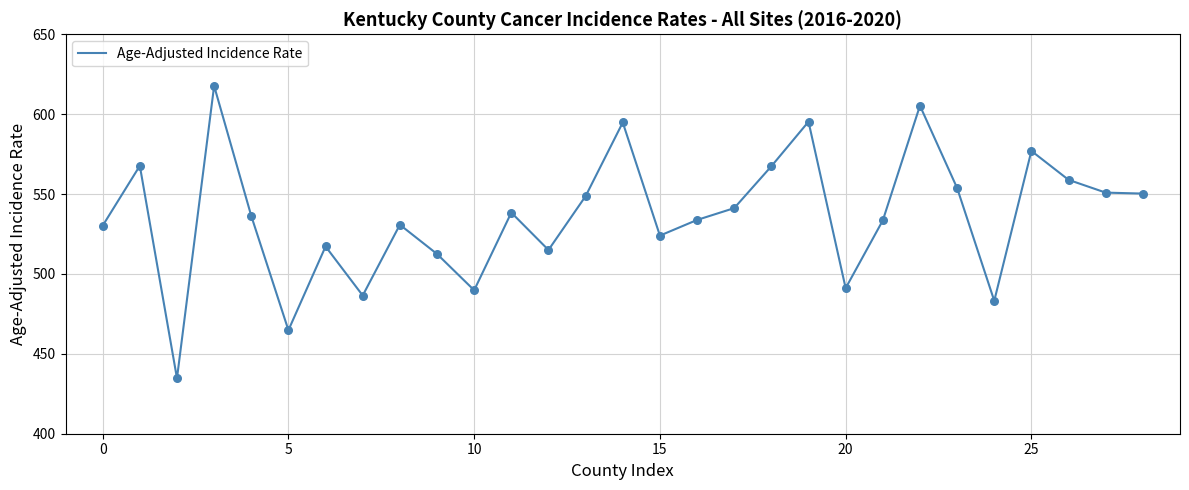

What is the difference between the maximum and minimum values?

183.0